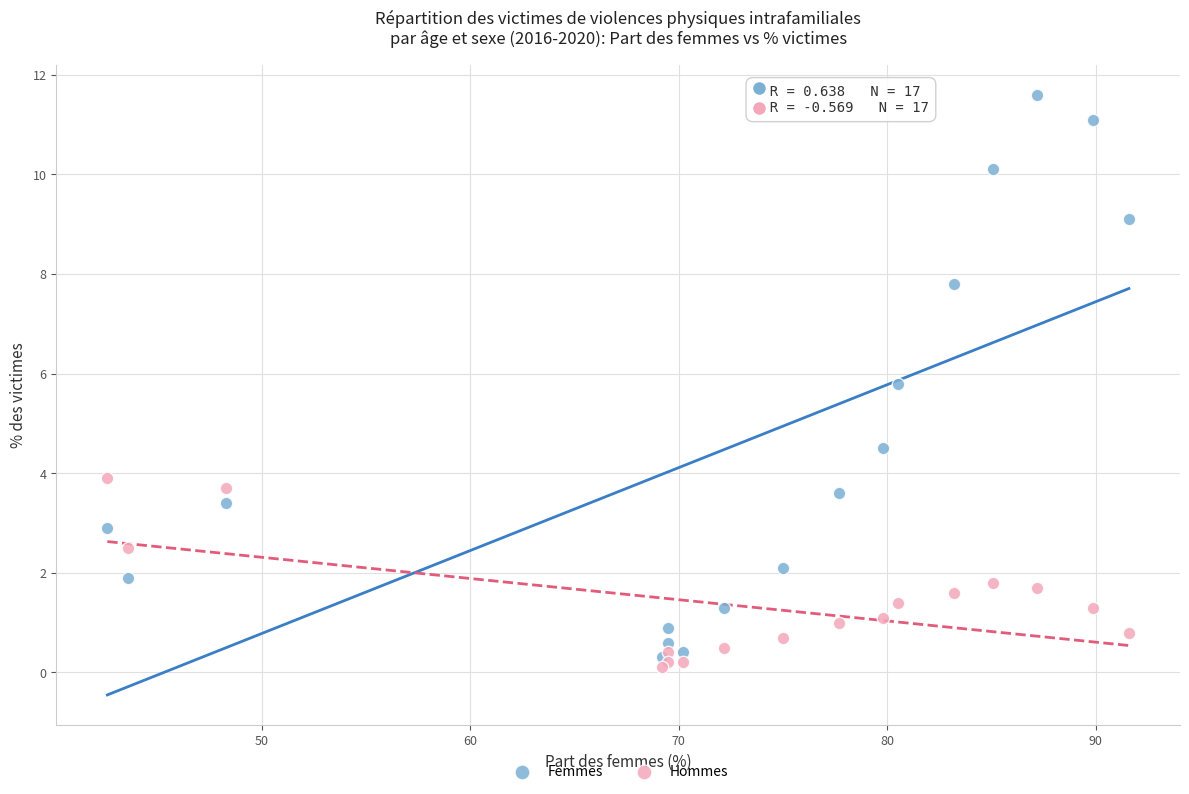

Which series reaches the maximum Y coordinate?

Femmes